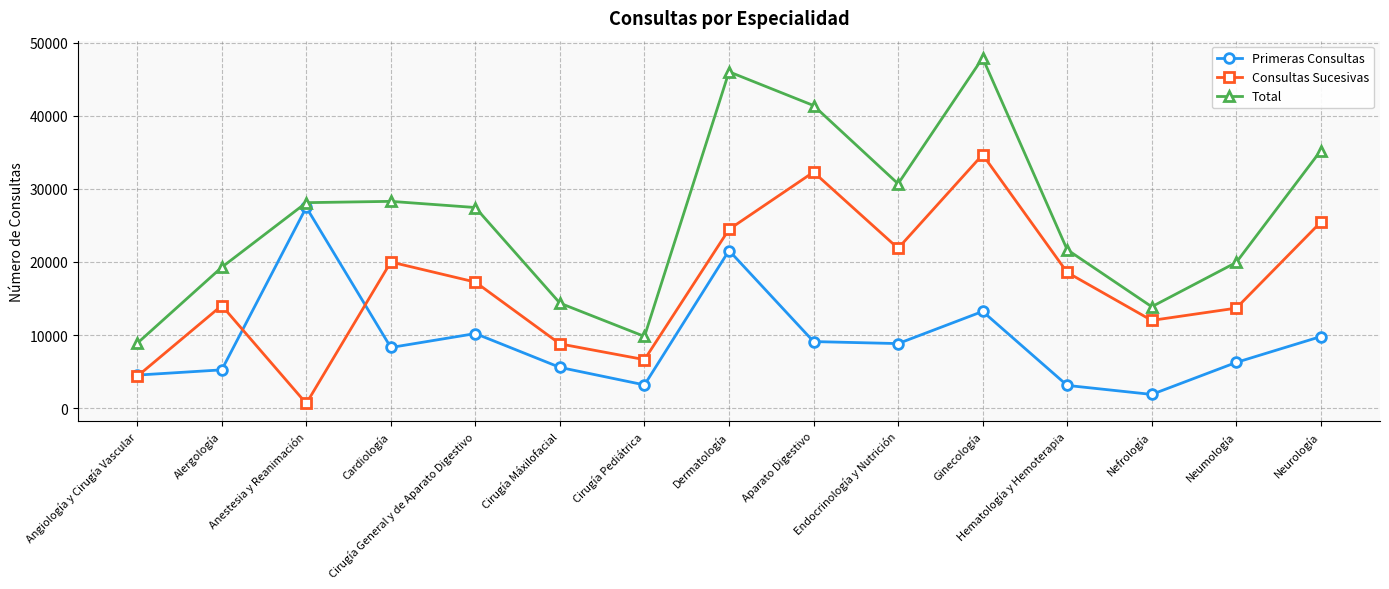

What is the smallest value displayed?

636